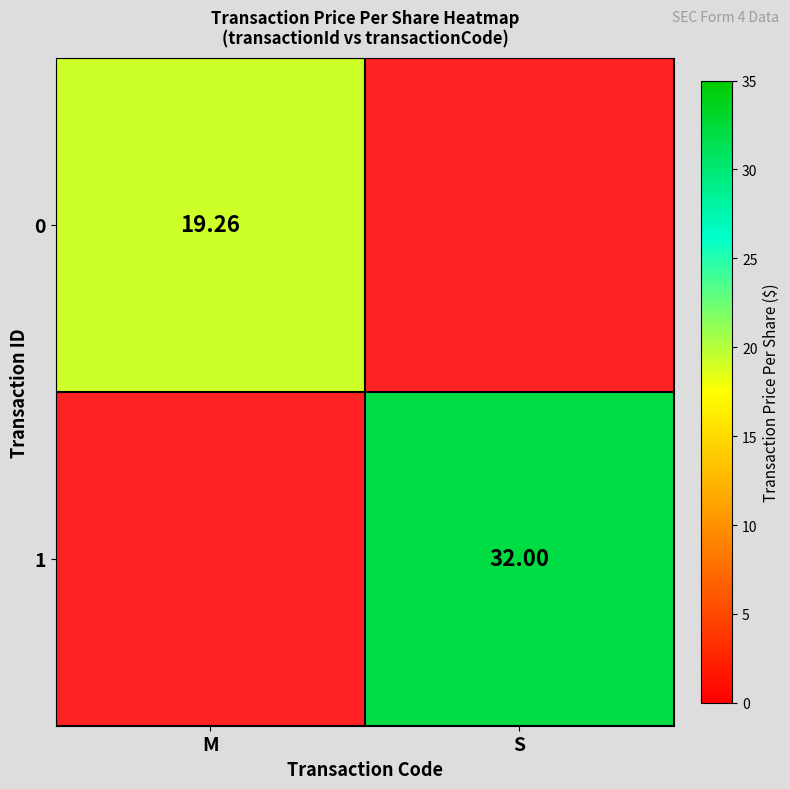

Is the value of 1 at S greater than the value of 0 at M?

Yes